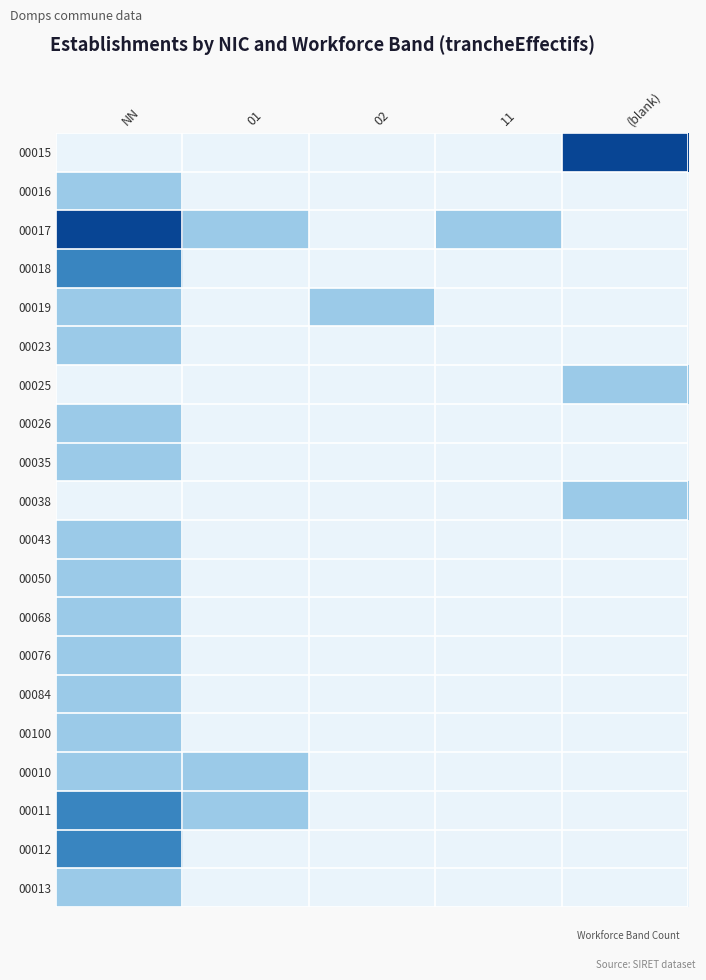

Reading left to right, list all the values displayed in this chart.

00015: NN=0	01=0	02=0	11=0	(blank)=3
00016: NN=1	01=0	02=0	11=0	(blank)=0
00017: NN=3	01=1	02=0	11=1	(blank)=0
00018: NN=2	01=0	02=0	11=0	(blank)=0
00019: NN=1	01=0	02=1	11=0	(blank)=0
00023: NN=1	01=0	02=0	11=0	(blank)=0
00025: NN=0	01=0	02=0	11=0	(blank)=1
00026: NN=1	01=0	02=0	11=0	(blank)=0
00035: NN=1	01=0	02=0	11=0	(blank)=0
00038: NN=0	01=0	02=0	11=0	(blank)=1
00043: NN=1	01=0	02=0	11=0	(blank)=0
00050: NN=1	01=0	02=0	11=0	(blank)=0
00068: NN=1	01=0	02=0	11=0	(blank)=0
00076: NN=1	01=0	02=0	11=0	(blank)=0
00084: NN=1	01=0	02=0	11=0	(blank)=0
00100: NN=1	01=0	02=0	11=0	(blank)=0
00010: NN=1	01=1	02=0	11=0	(blank)=0
00011: NN=2	01=1	02=0	11=0	(blank)=0
00012: NN=2	01=0	02=0	11=0	(blank)=0
00013: NN=1	01=0	02=0	11=0	(blank)=0